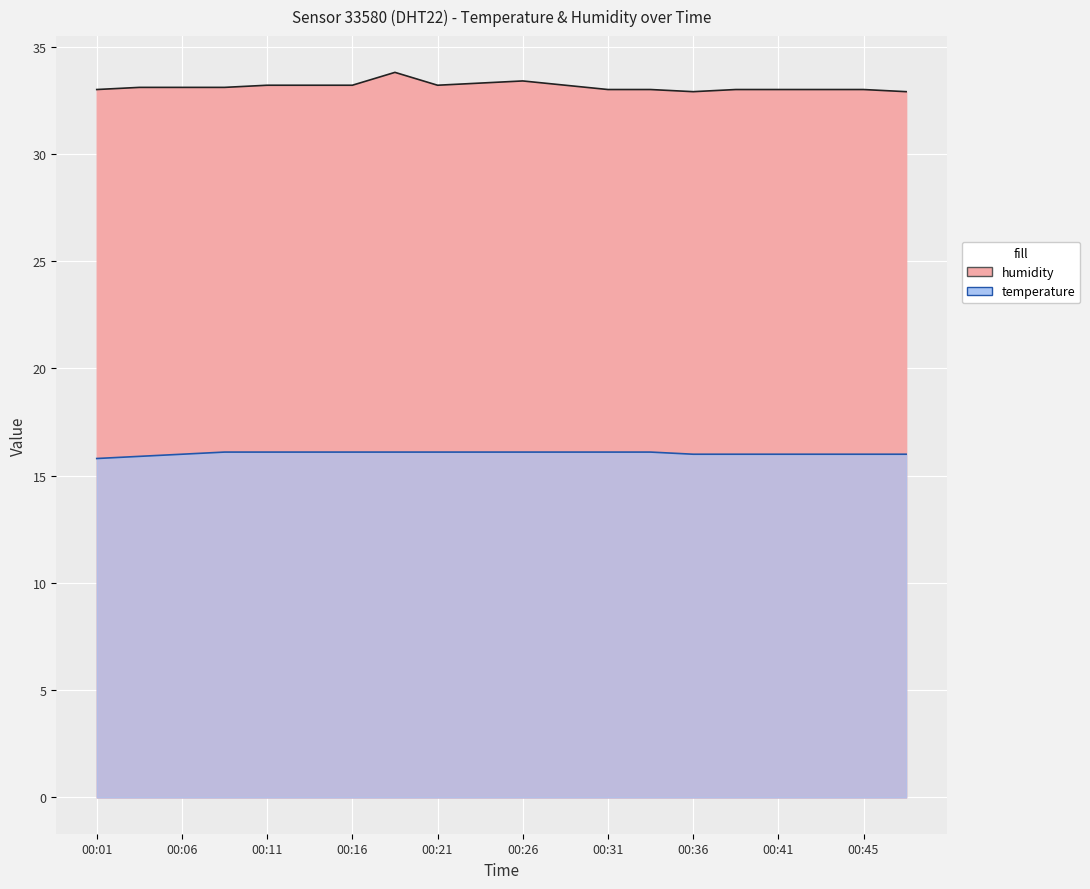

True or false: humidity has more than 0 points higher than both neighbors.

True